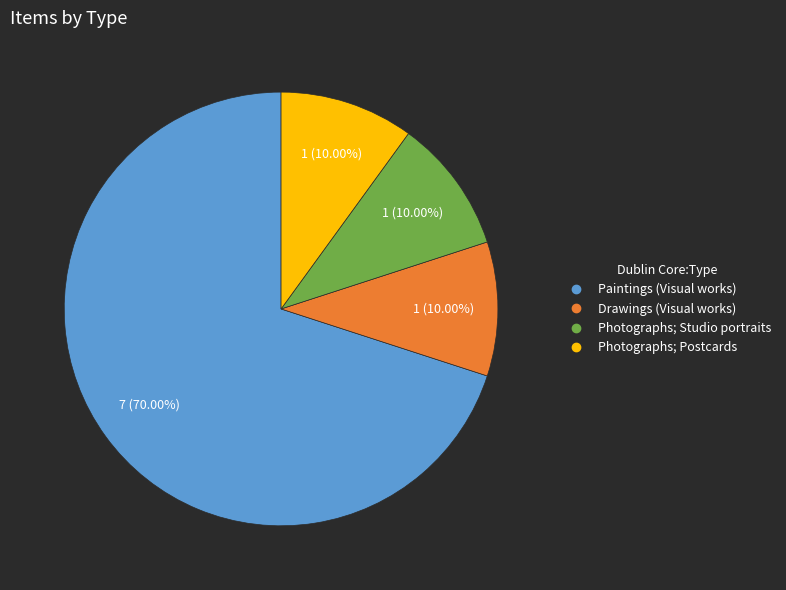

Which has a higher value, Drawings (Visual works) or Paintings (Visual works)?

Paintings (Visual works)